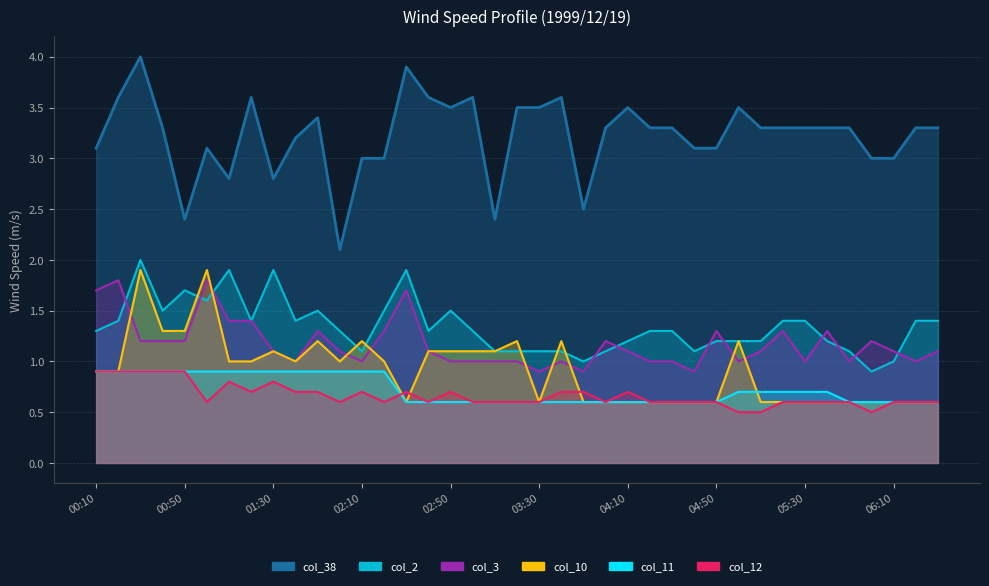

What are all the series names shown in the legend?

col_2, col_3, col_10, col_11, col_12, col_38